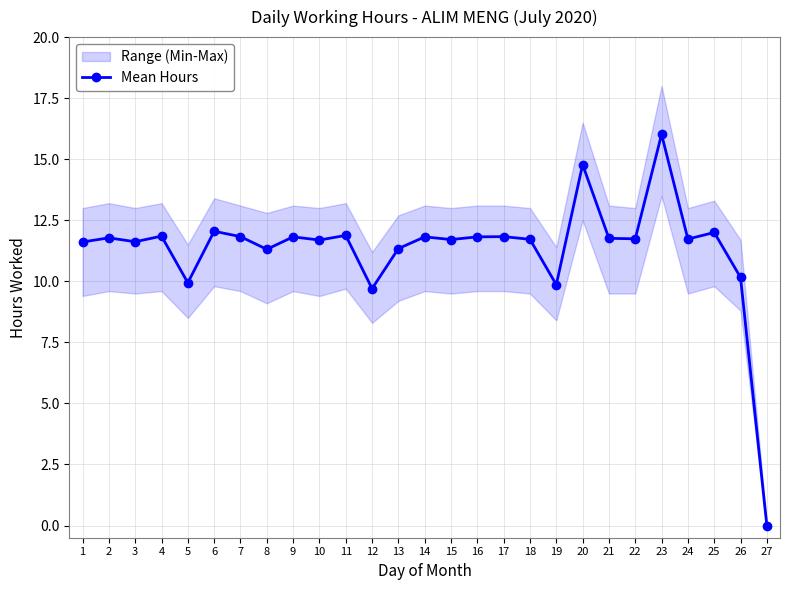

How many interior local valleys (lower than both neighbors) does the data have?

9